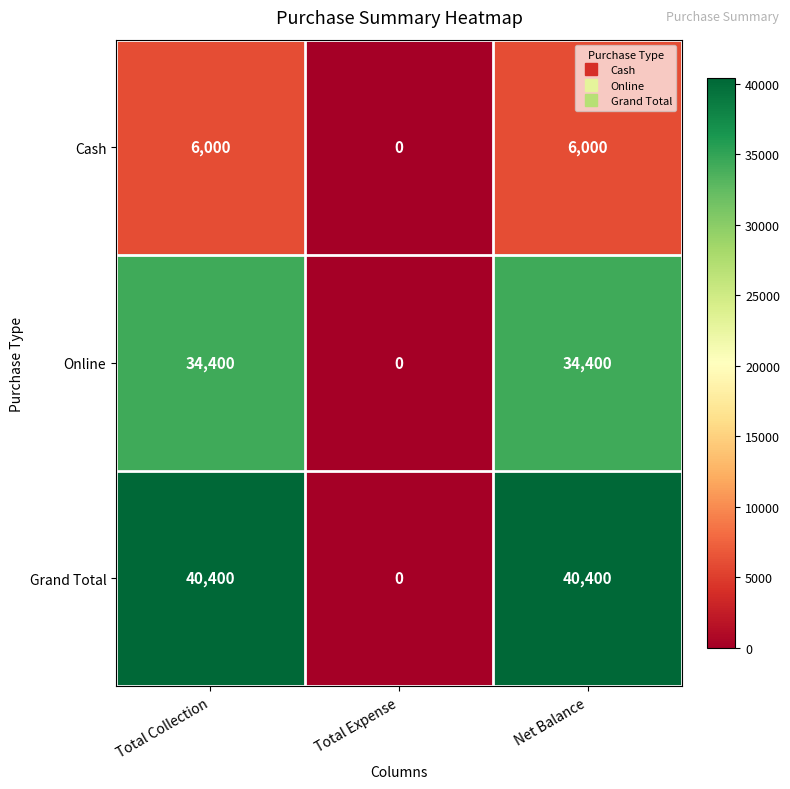

Count the Cash values in the range 0 to 6000.

3